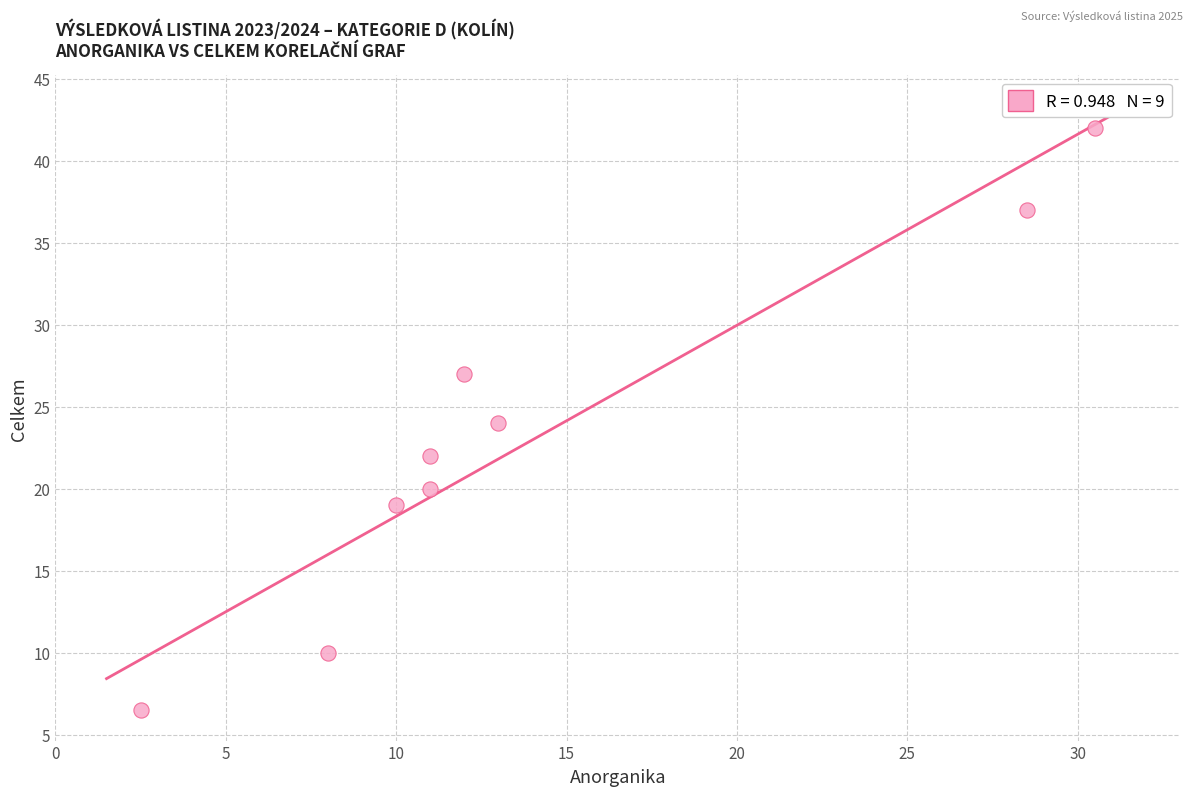

What is the range of X values (max minus min)?

28.0